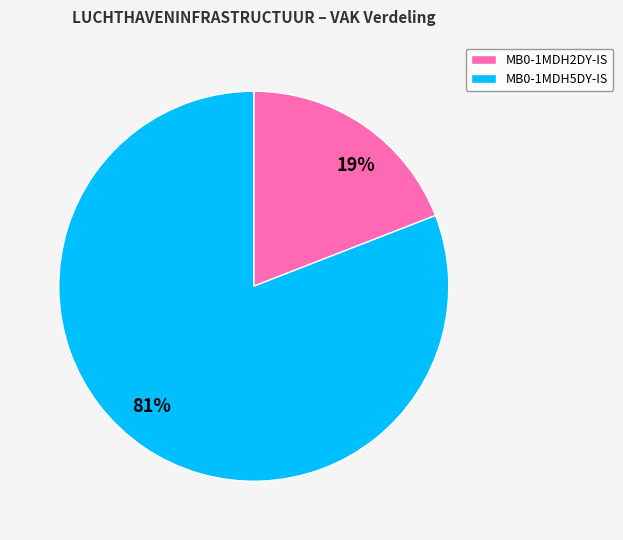

How many segments does this pie chart have?

2